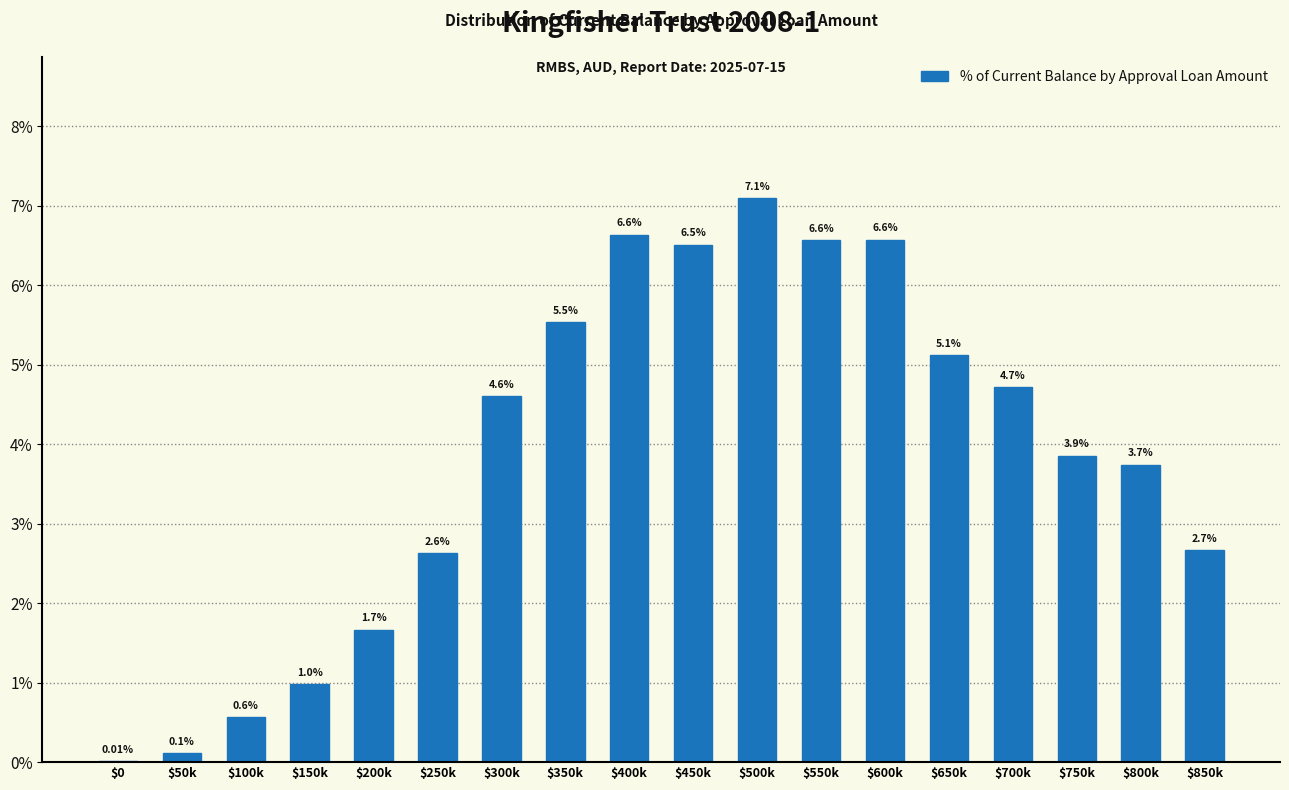

Count the number of values greater than 4.

9